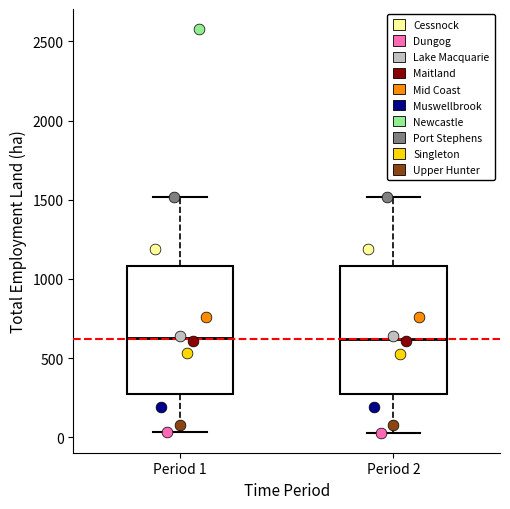

Reading left to right, read every box against the y-axis: the position of its median line, the range the box covers, and the ends of its whiskers. The values are not printed on the chart, so give them approximately, as read against the axis.

Period 1: median 600, box 300 to 1100, whiskers 50 to 1500
Period 2: median 600, box 250 to 1100, whiskers 50 to 1500